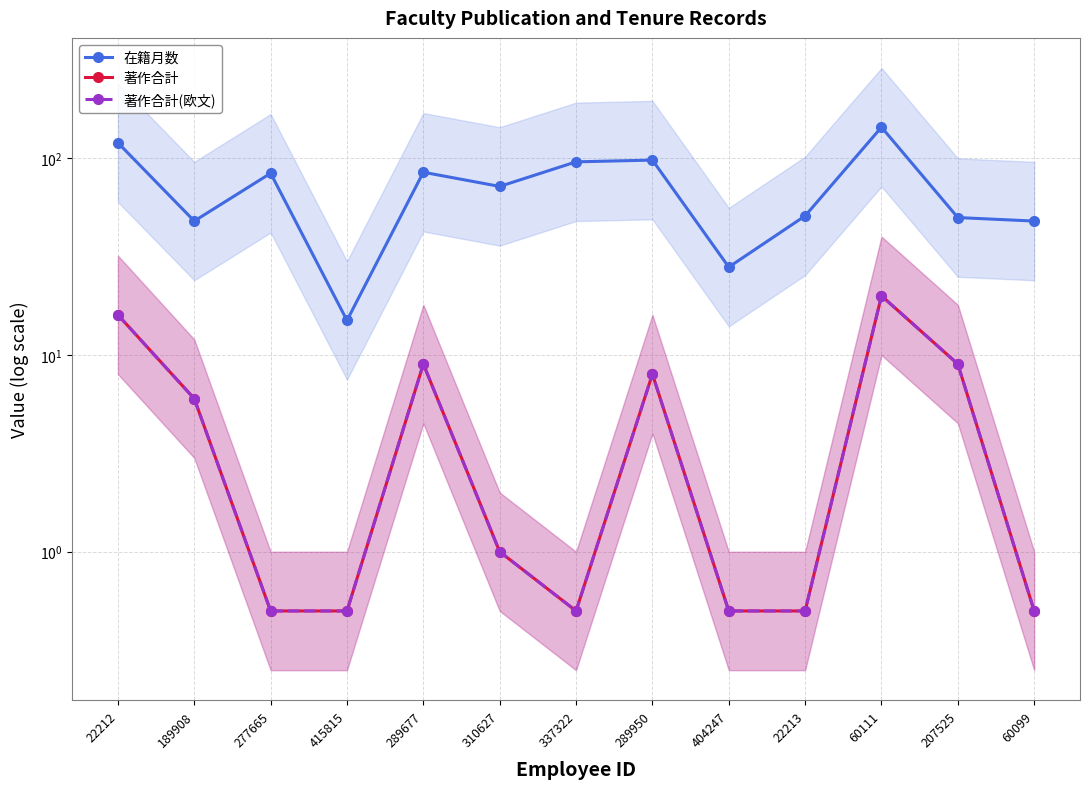

How many values in the 著作合計 series exceed 1?

6